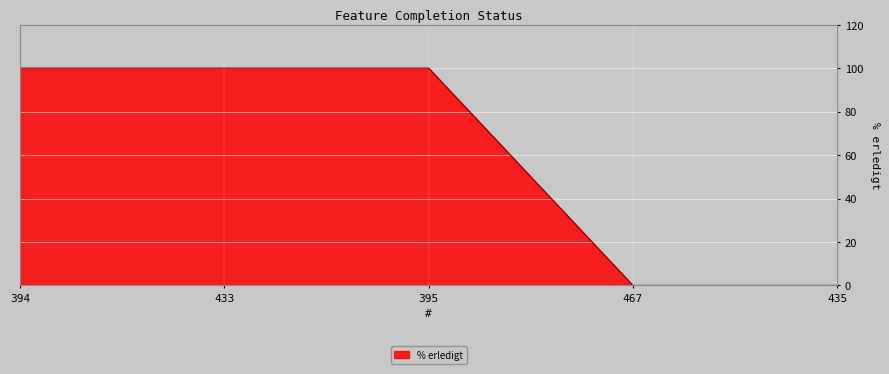

Reading left to right, what are all the values shown in this chart?

100	100	100	0	0